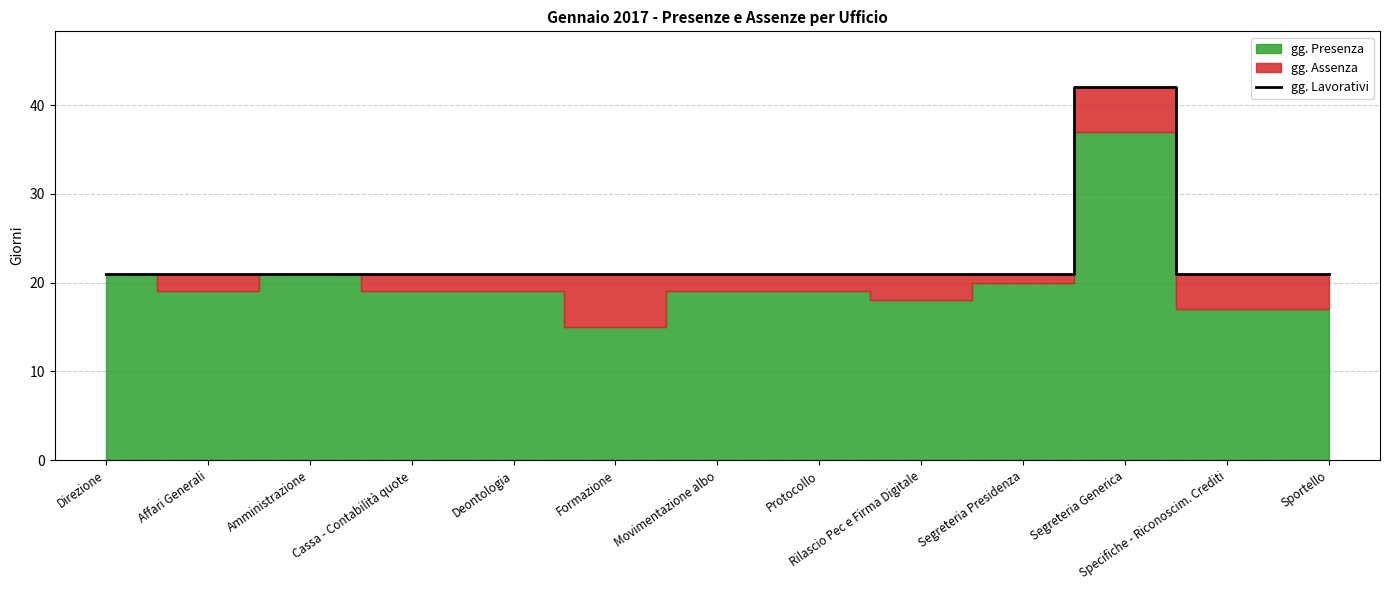

True or false: the data has more than 2 interior local peaks.

False